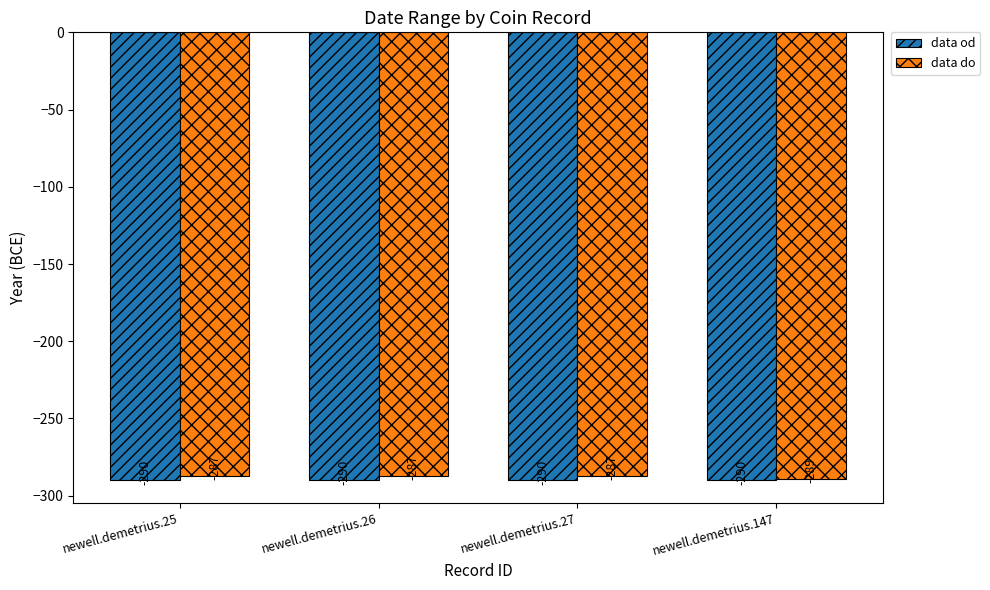

True or false: data do has a value of -184 at newell.demetrius.147.

False